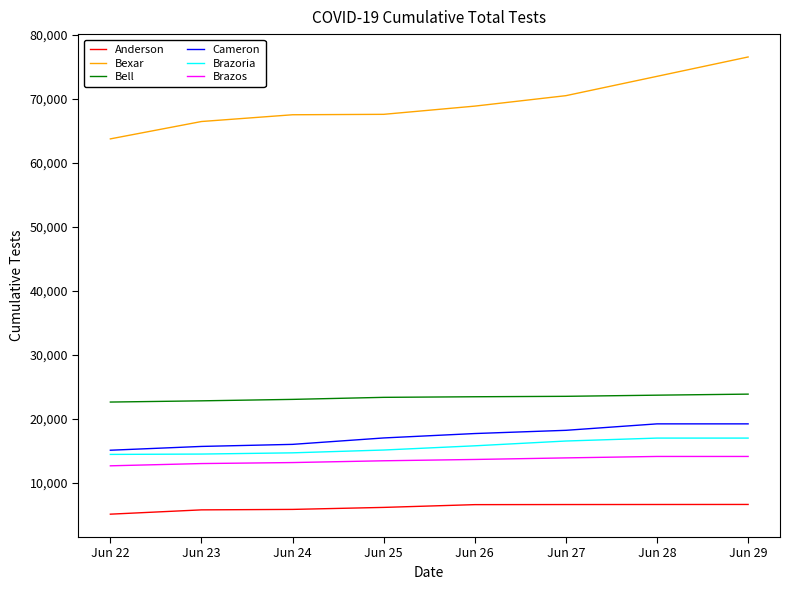

The value of Brazos at Jun 25 is 8112. True or false?

False